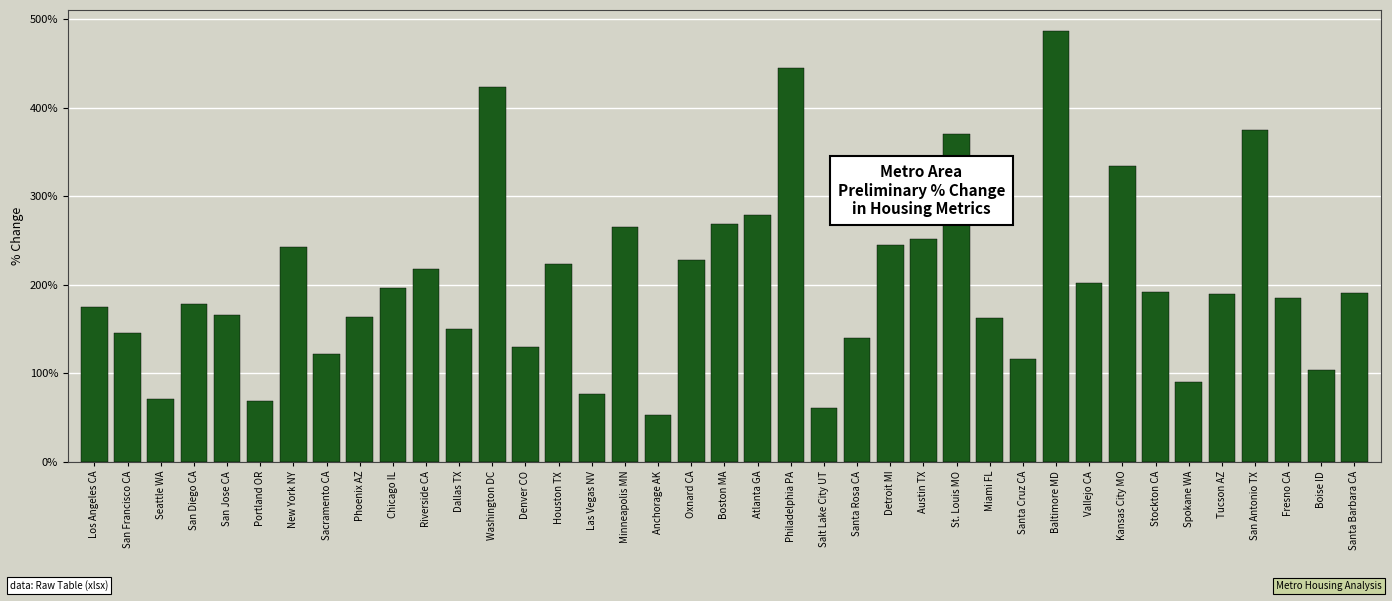

Is it true that the value at Boston MA is 268.2?

True